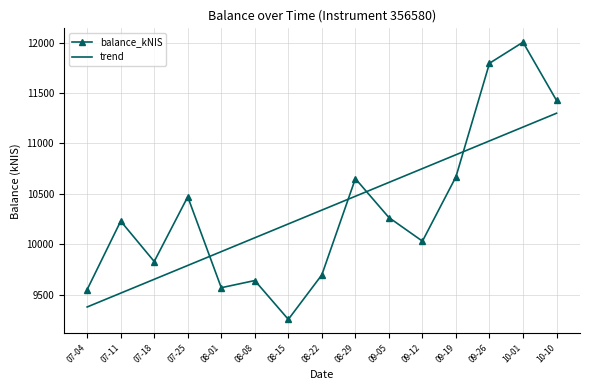

Between which two adjacent categories do balance_kNIS and trend first intersect?

07-25 and 08-01